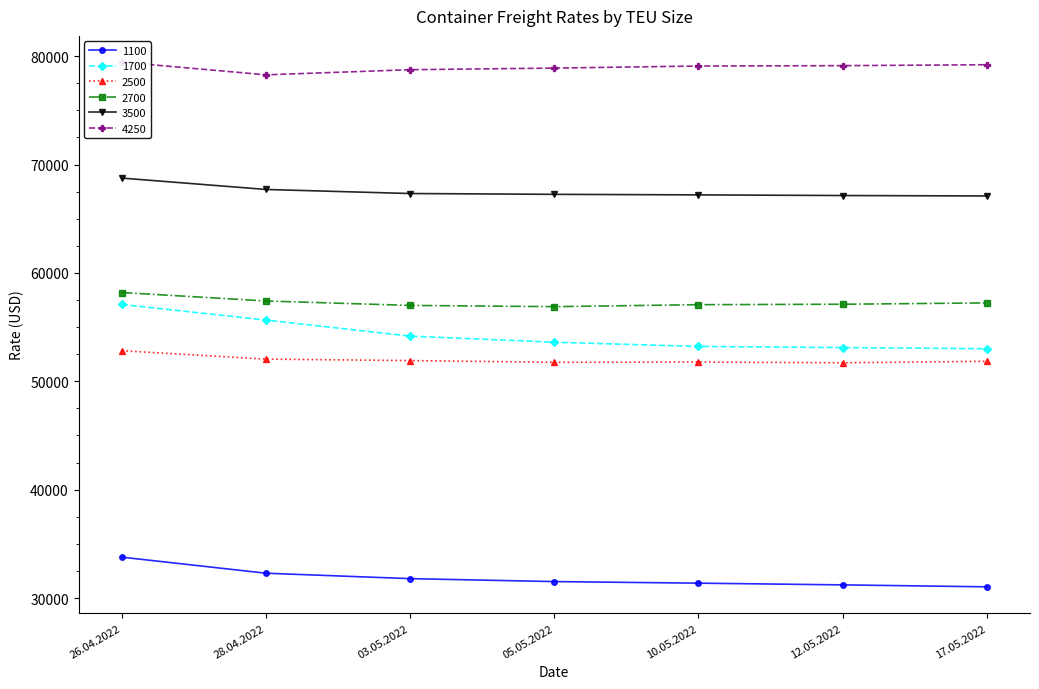

What is the label of the 4th point from the left?

05.05.2022